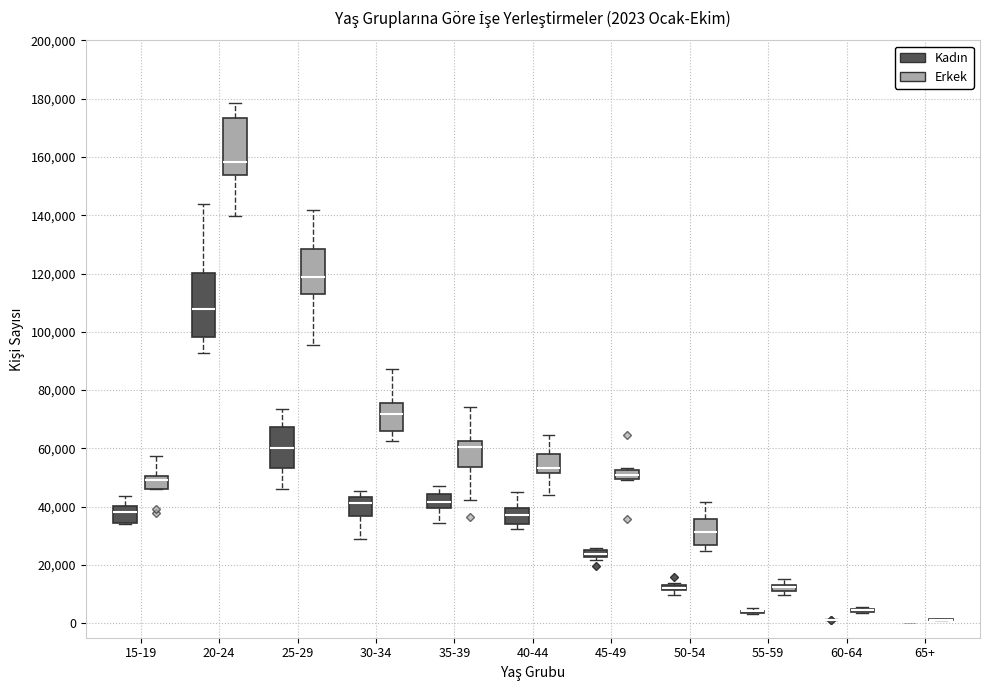

Comparing the boxes themselves (not the whiskers), which one is the tallest?

20-24 (Kadın)